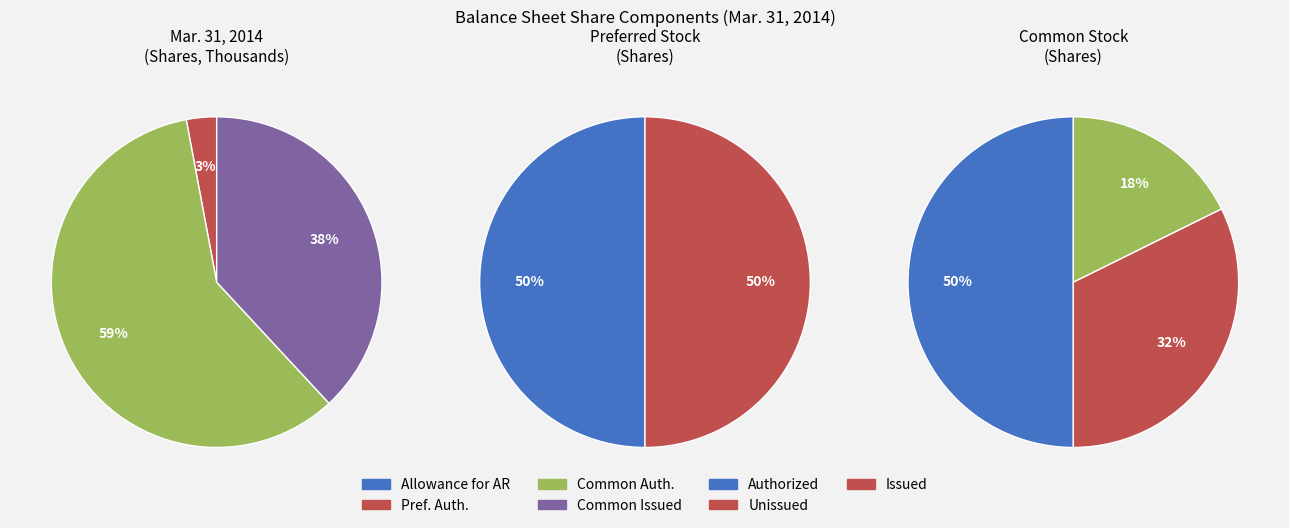

Is it true that Preferred stock, shares issued is 5% of the pie?

False